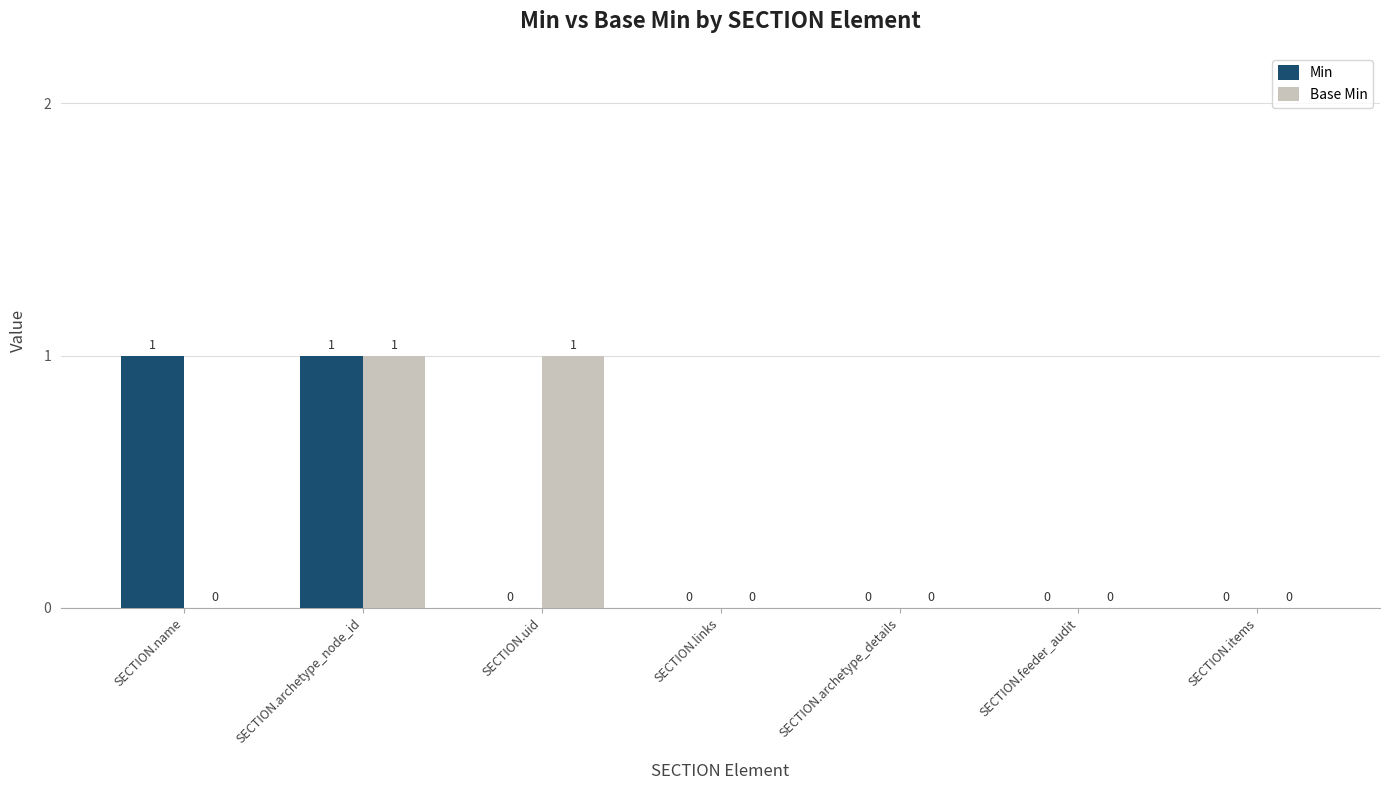

True or false: Min has a value of 0 at SECTION.items.

True